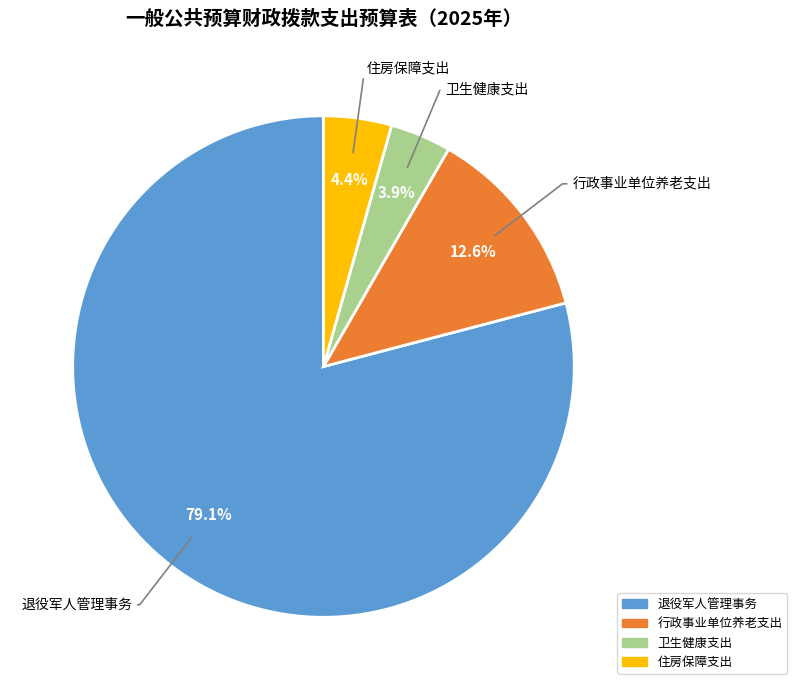

Does any single category account for the majority?

Yes